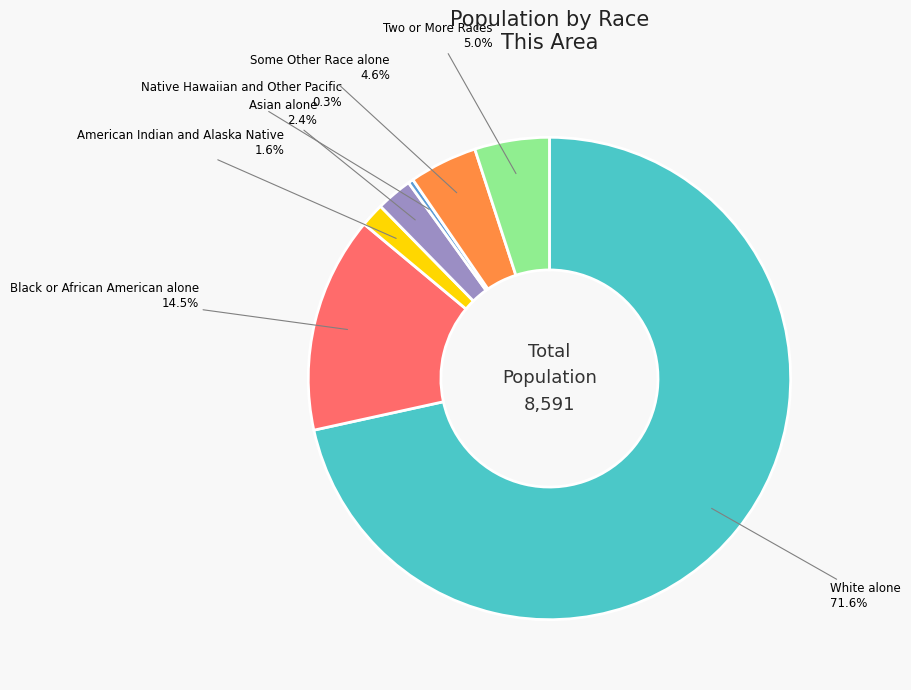

To the nearest percent, what is the difference between the American Indian and Alaska Native and Asian alone slice percentages?

1%